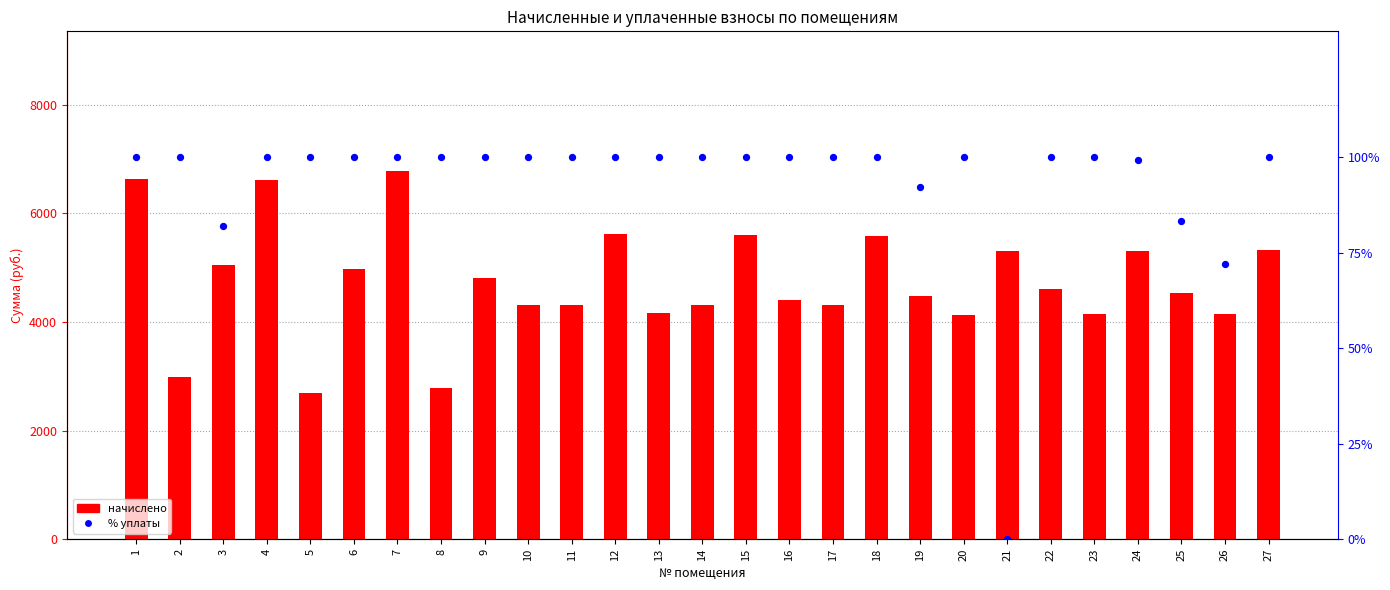

What is the total value across all series at 14?

4413.9